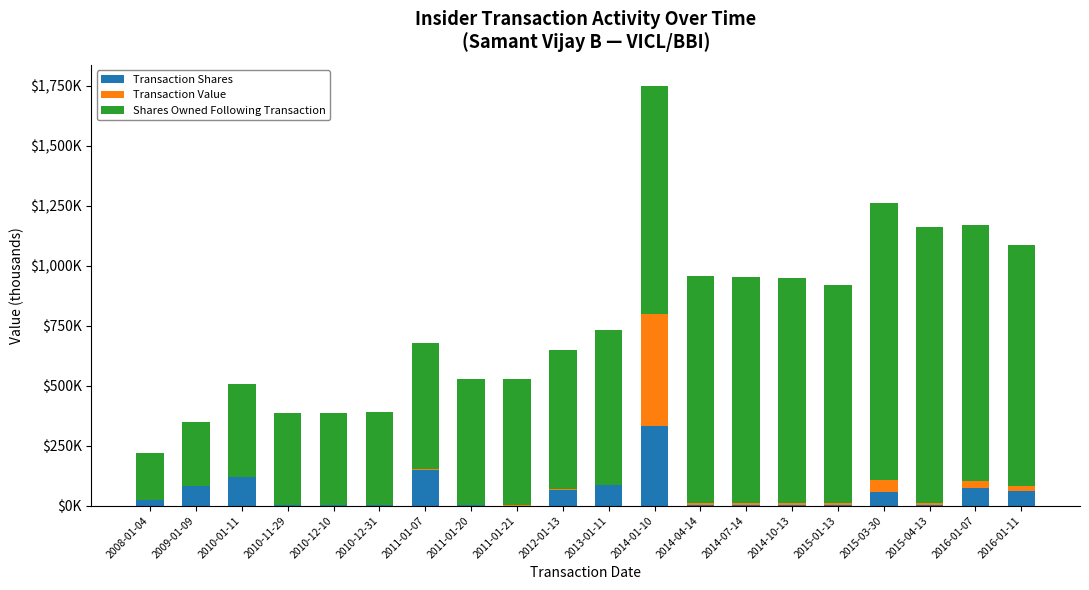

Where does the Transaction Value series first go above 2?

2014-01-10